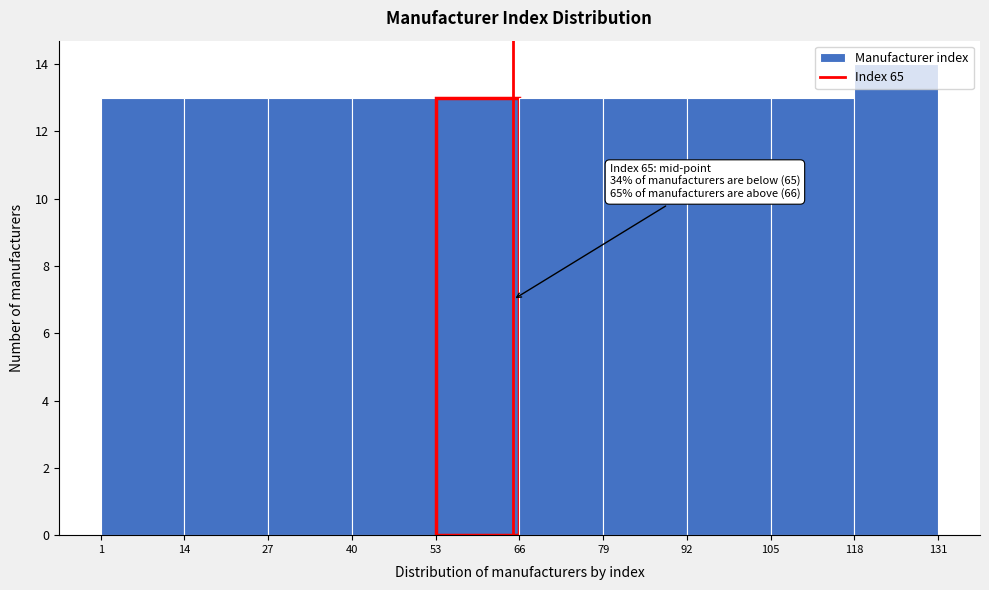

Which range on the x-axis has the tallest bar?

118 to 131